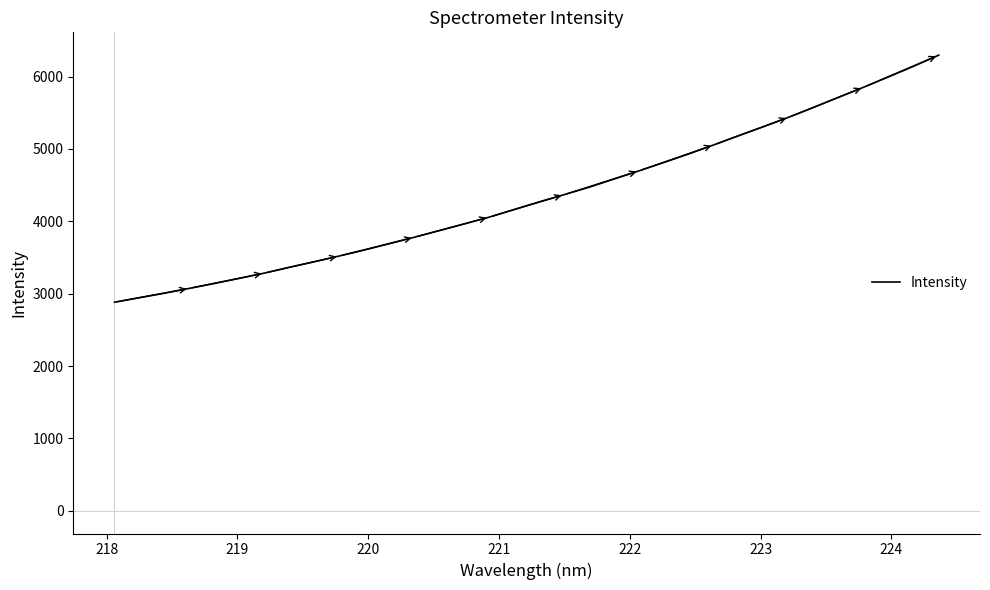

Reading left to right, list all the values displayed in this chart.

2881.8	2944.8	3006.5	3073.9	3141.9	3212.3	3284.8	3366.0	3442.4	3521.9	3604.1	3692.1	3780.9	3872.4	3965.0	4059.2	4165.2	4270.2	4369.9	4472.5	4586.1	4699.6	4815.2	4934.2	5058.9	5186.7	5311.6	5441.1	5576.7	5717.1	5855.7	5998.9	6144.6	6297.7